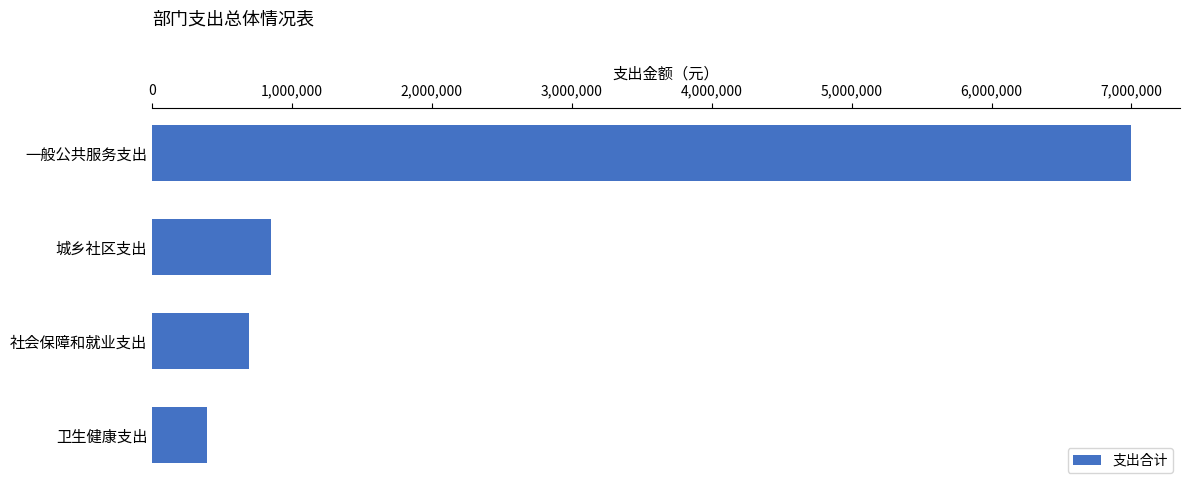

How many values are below 850000?

2